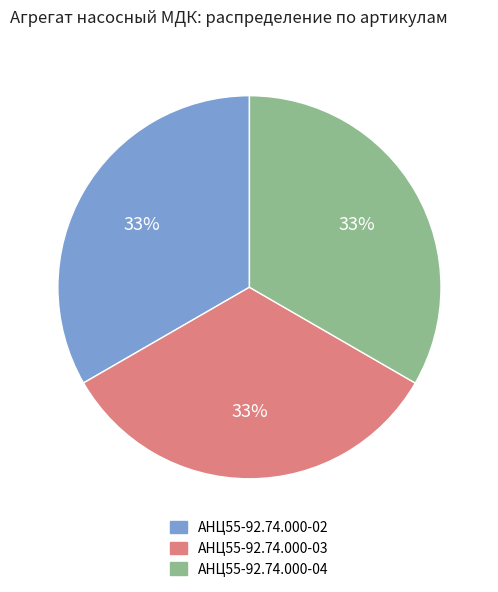

Combined, do АНЦ55-92.74.000-04 and АНЦ55-92.74.000-02 account for over 50%?

Yes